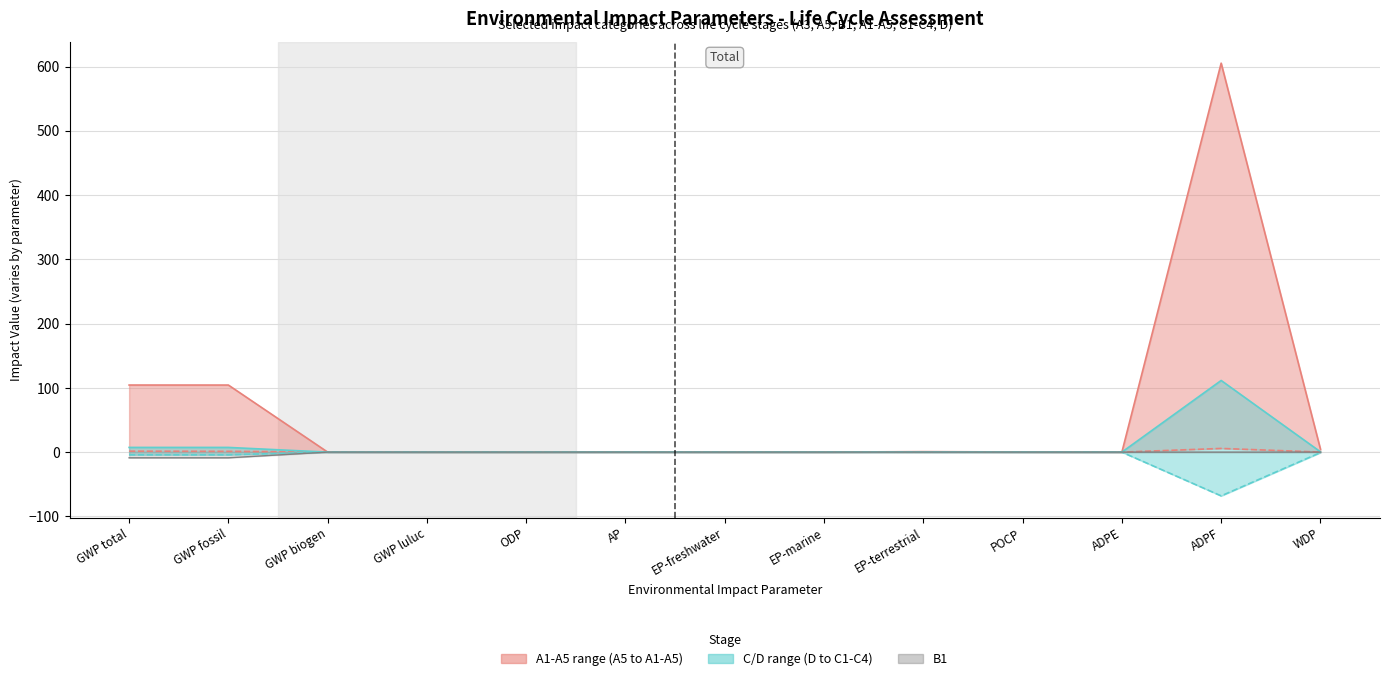

Between GWP biogen and WDP, which series saw the biggest shift?

A1-A5